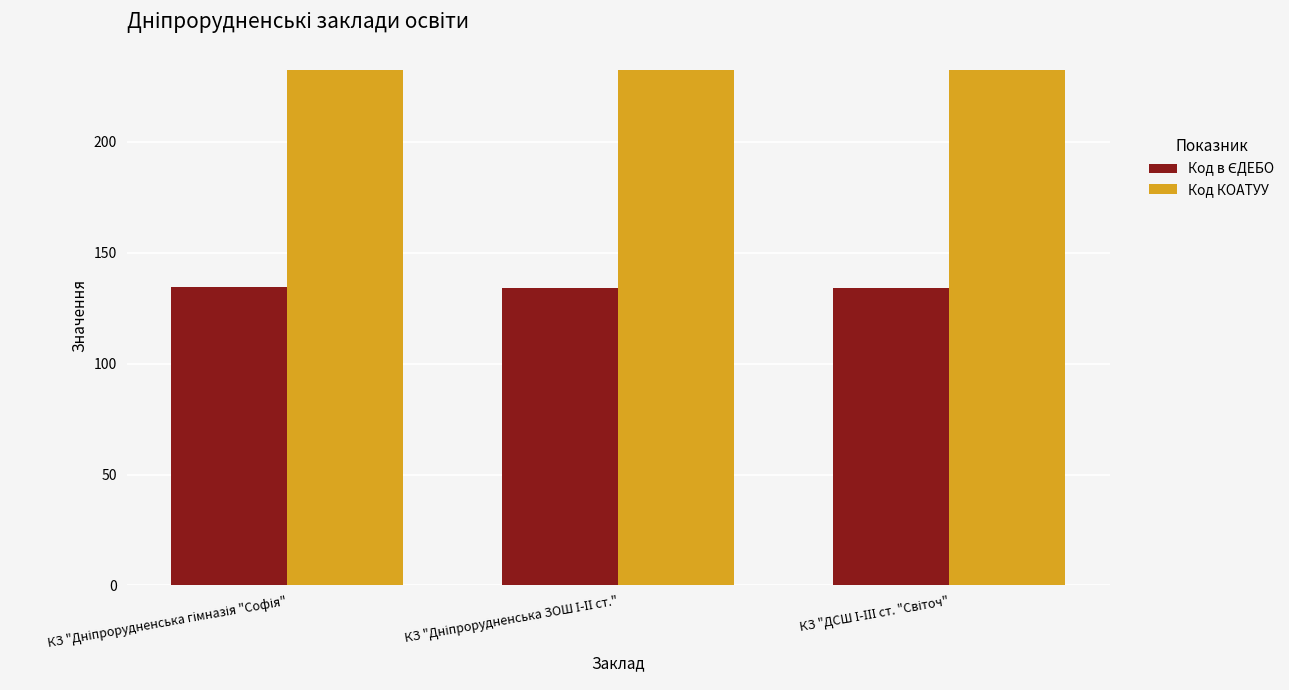

Which series has the largest total across all categories?

Код КОАТУУ